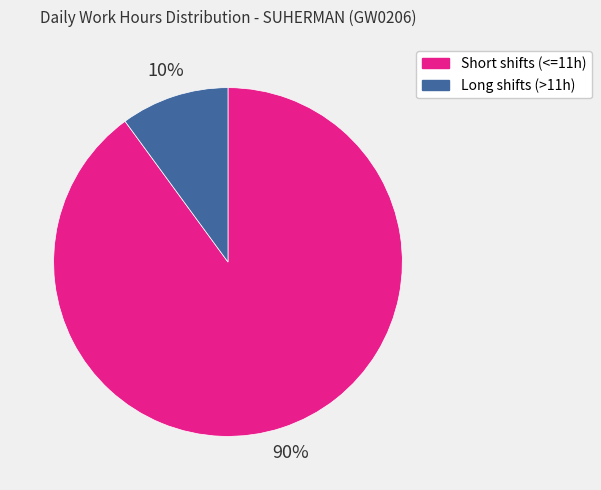

To the nearest percent, what is the average slice percentage?

50%